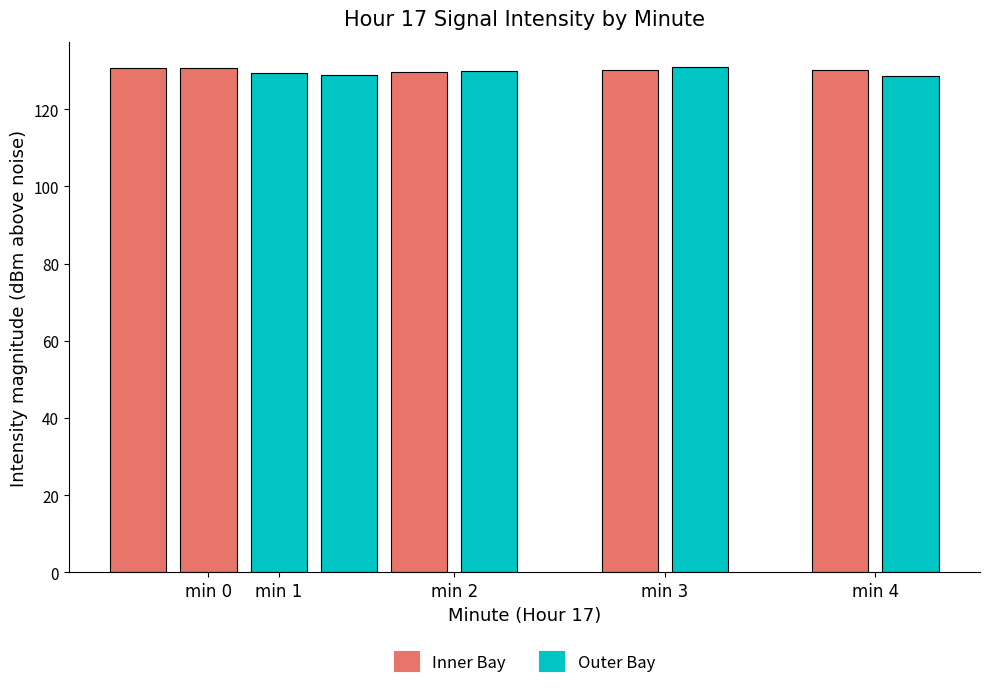

Where is Inner Bay nearest to the value 130?

min 4